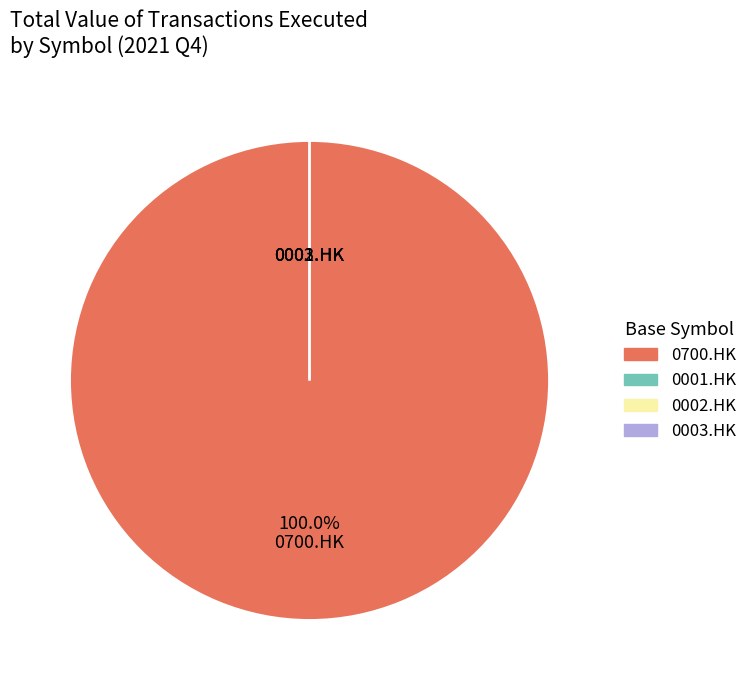

To the nearest percent, what is the difference between the largest and smallest slice percentages?

100%